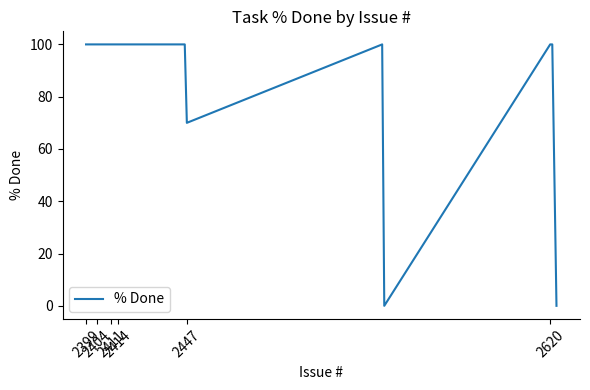

What is the greatest value displayed?

100